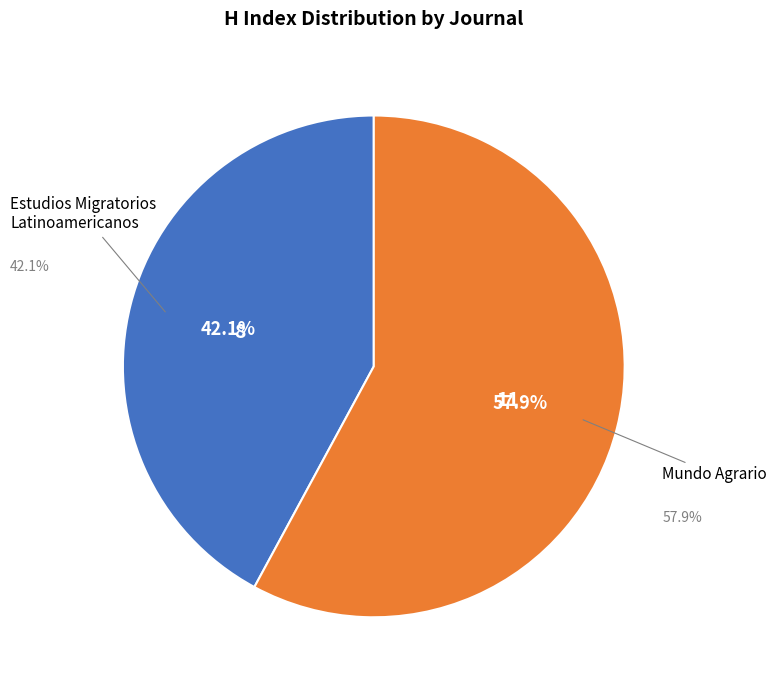

To the nearest percent, what is the average slice percentage?

50%